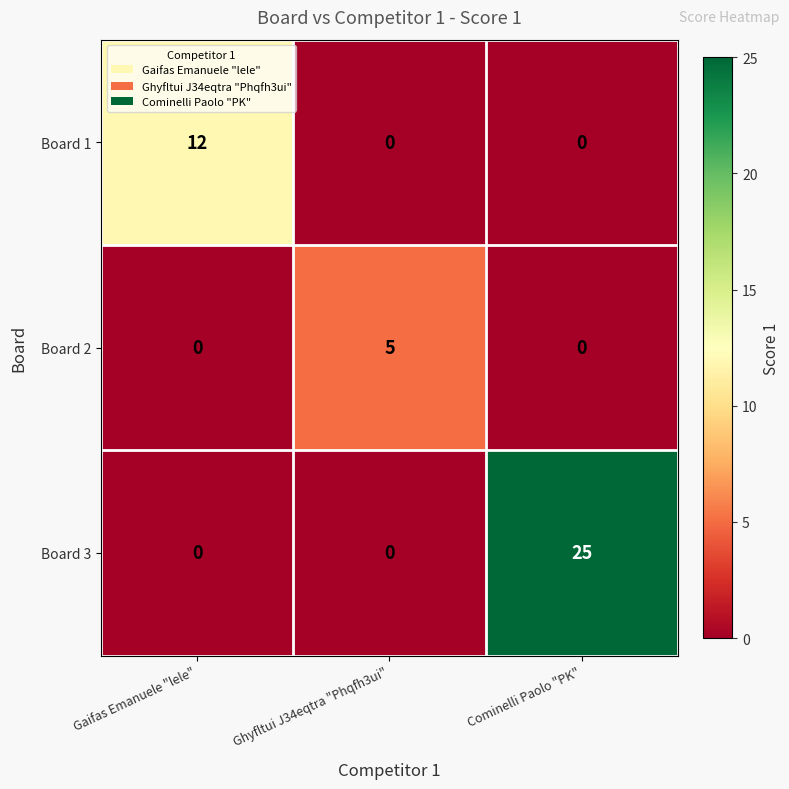

What is the sum of the Board 1 values at Gaifas Emanuele "lele" and Ghyfltui J34eqtra "Phqfh3ui"?

12